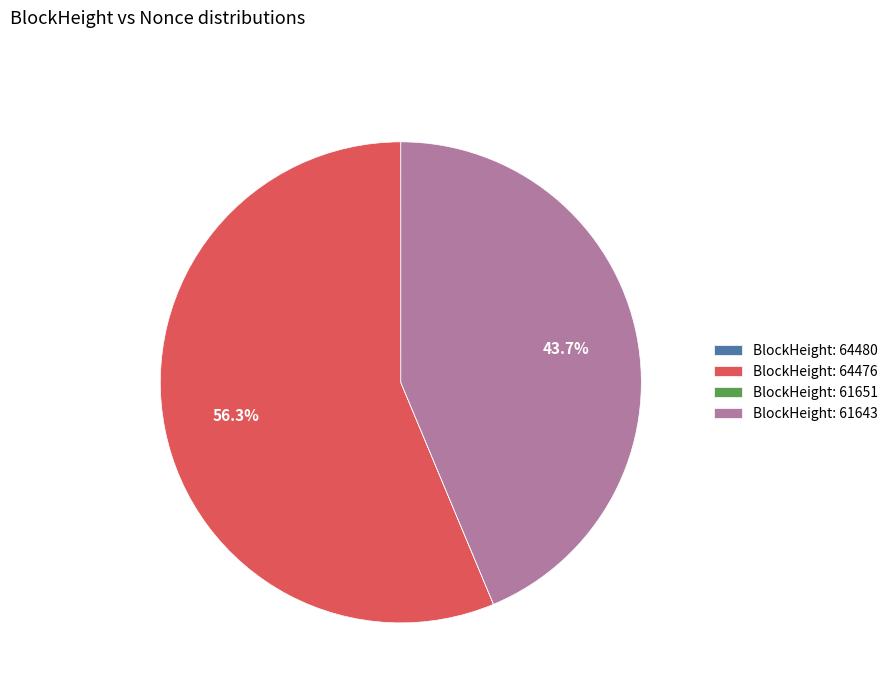

Which has a higher value, BlockHeight: 64476 or BlockHeight: 61643?

BlockHeight: 64476